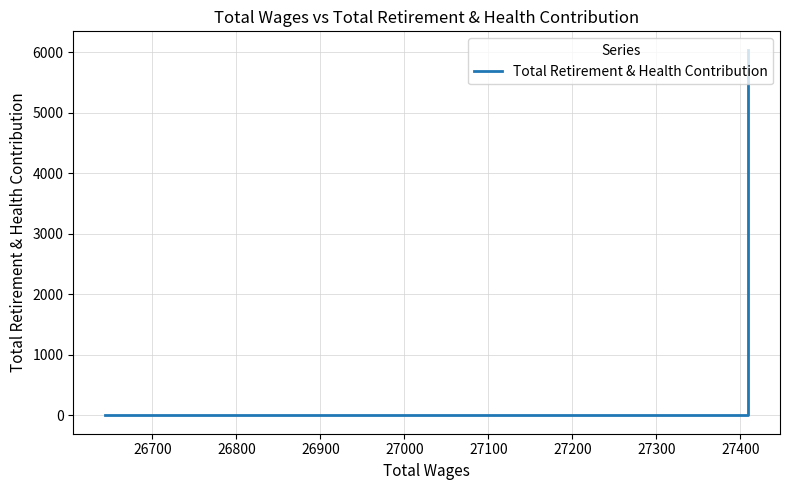

How many values are above zero?

1